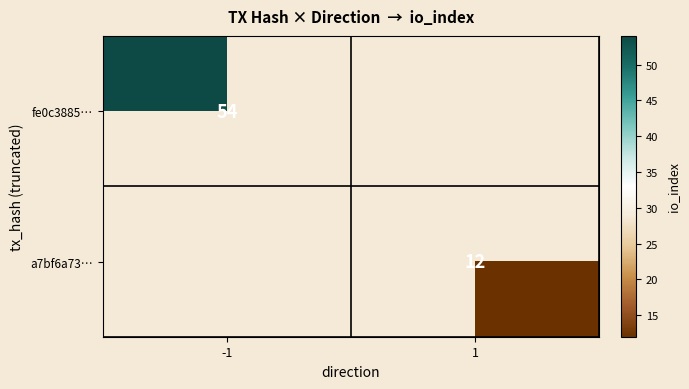

True or false: a7bf6a73… has a value of 12 at 1.

True